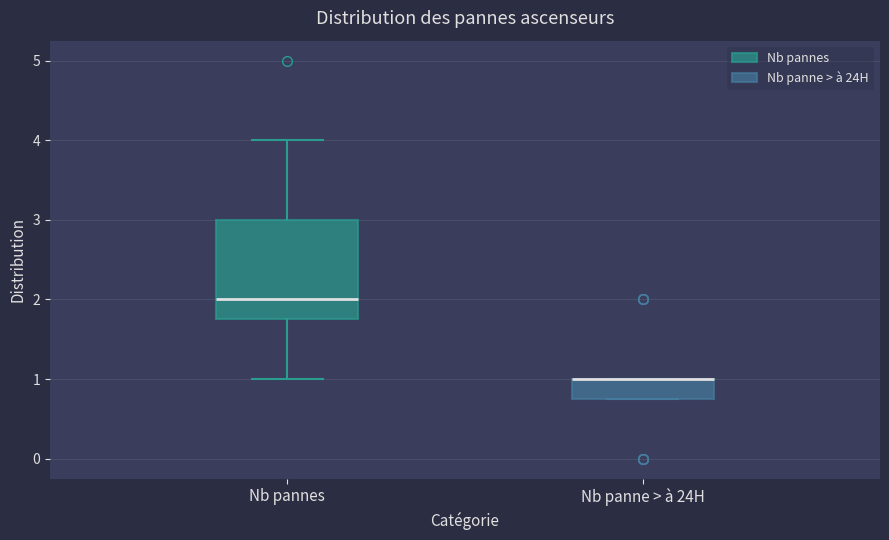

Where is the lower edge of the box for Nb panne > à 24H on the y-axis? The values are not printed on the chart, so give them approximately, as read against the axis.

0.8